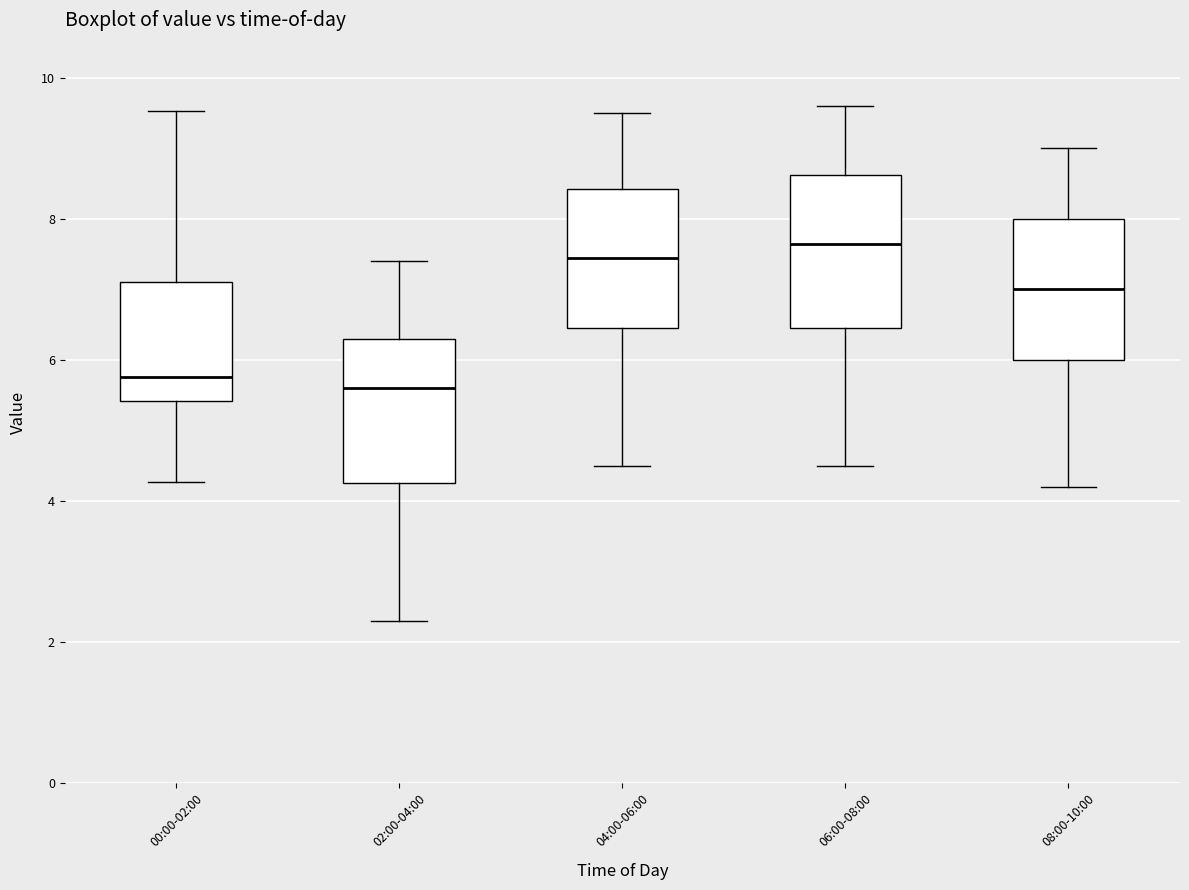

Where is the lower edge of the box for 06:00-08:00 on the y-axis? The values are not printed on the chart, so give them approximately, as read against the axis.

6.4